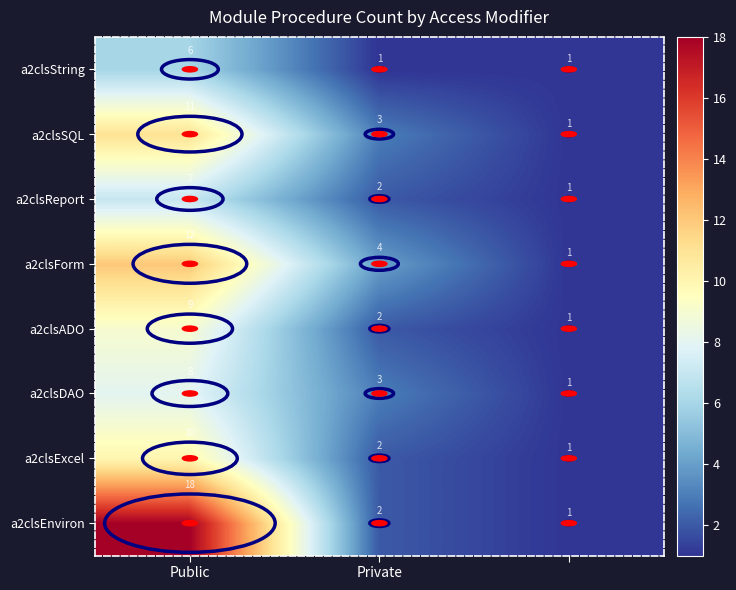

Is the value of a2clsReport at Public greater than the value of a2clsDAO at Public?

No